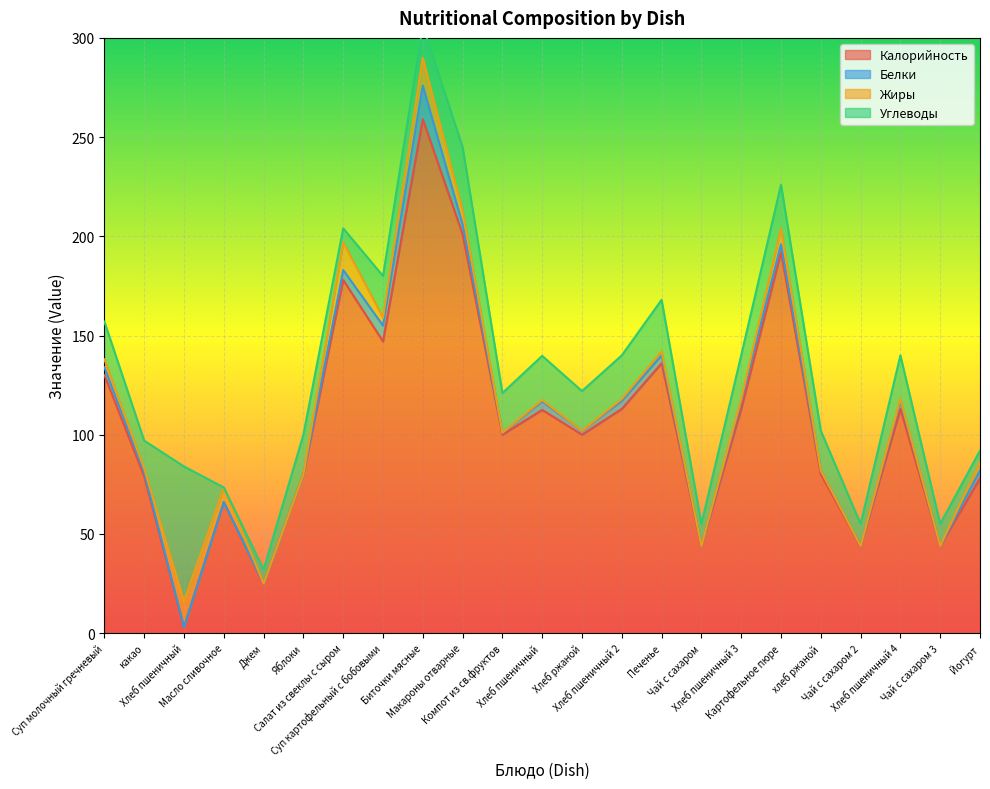

What are all the series names shown in the legend?

Калорийность, Белки, Жиры, Углеводы